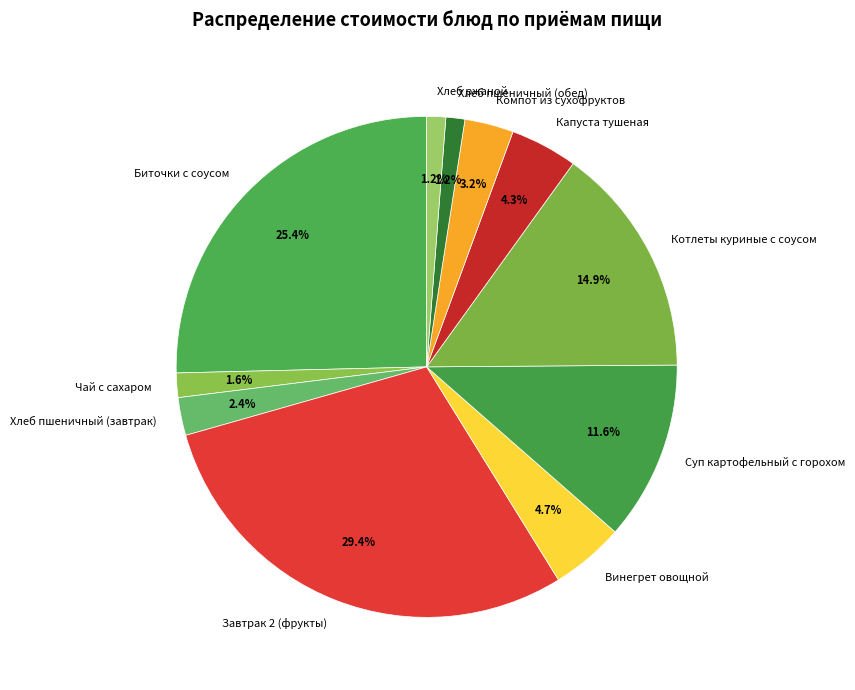

What portion of the pie excludes Капуста тушеная?

95.7%